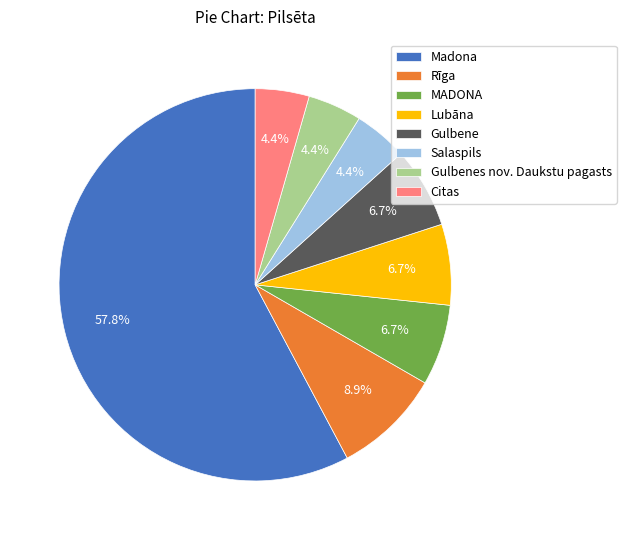

Between Salaspils and Lubāna, which is larger?

Lubāna